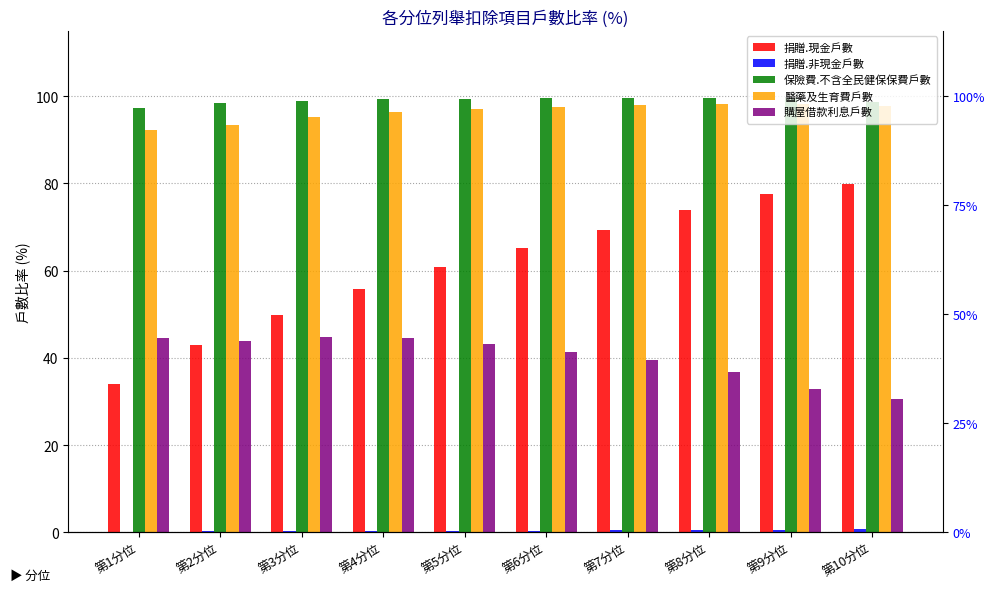

Rank the categories by 購屋借款利息戶數 value from highest to lowest.

第3分位, 第1分位, 第4分位, 第2分位, 第5分位, 第6分位, 第7分位, 第8分位, 第9分位, 第10分位